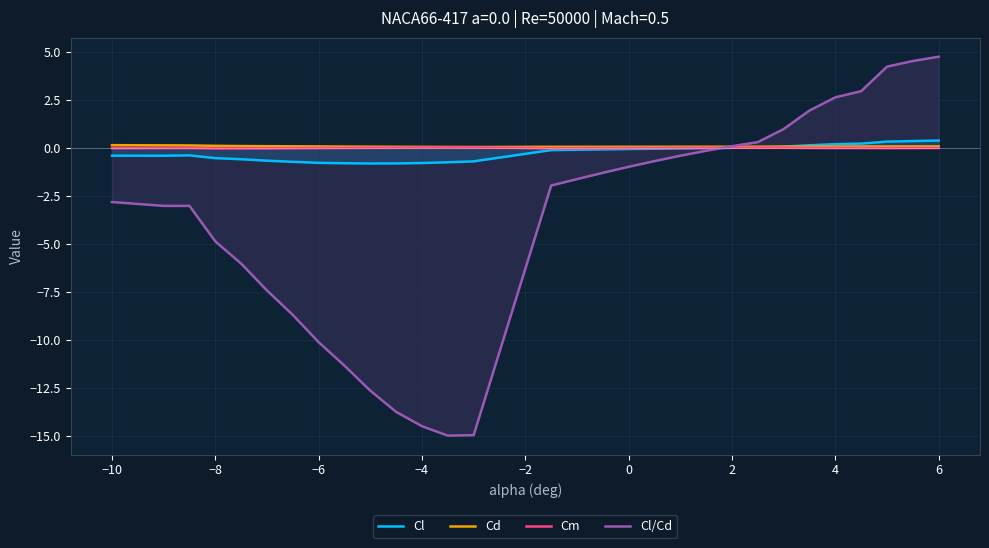

Which series has the widest spread of values?

Cl/Cd